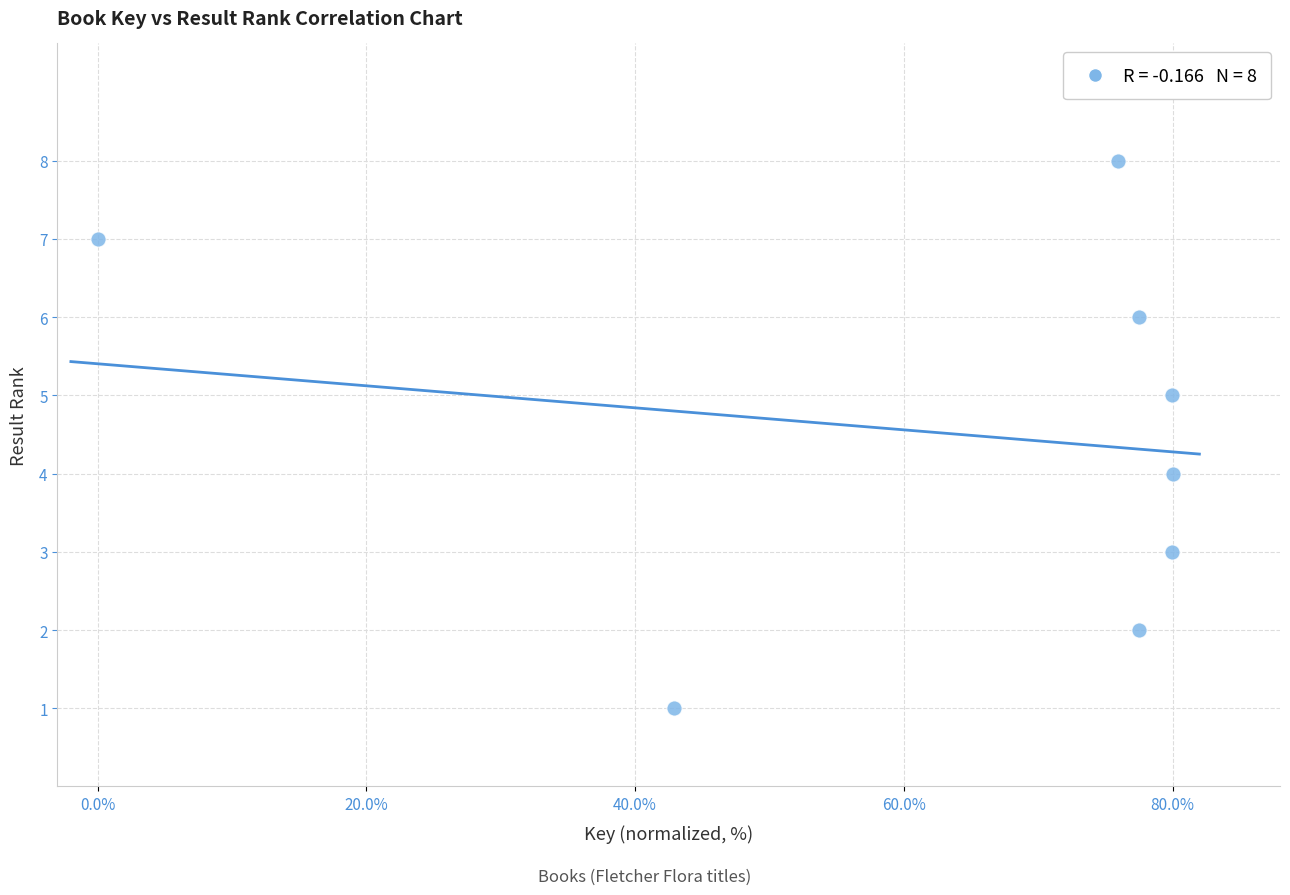

What is the range of Y values (max minus min)?

7